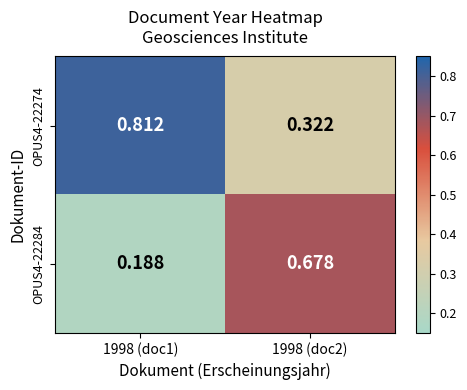

Which category has the lowest value across all series?

1998 (doc1)